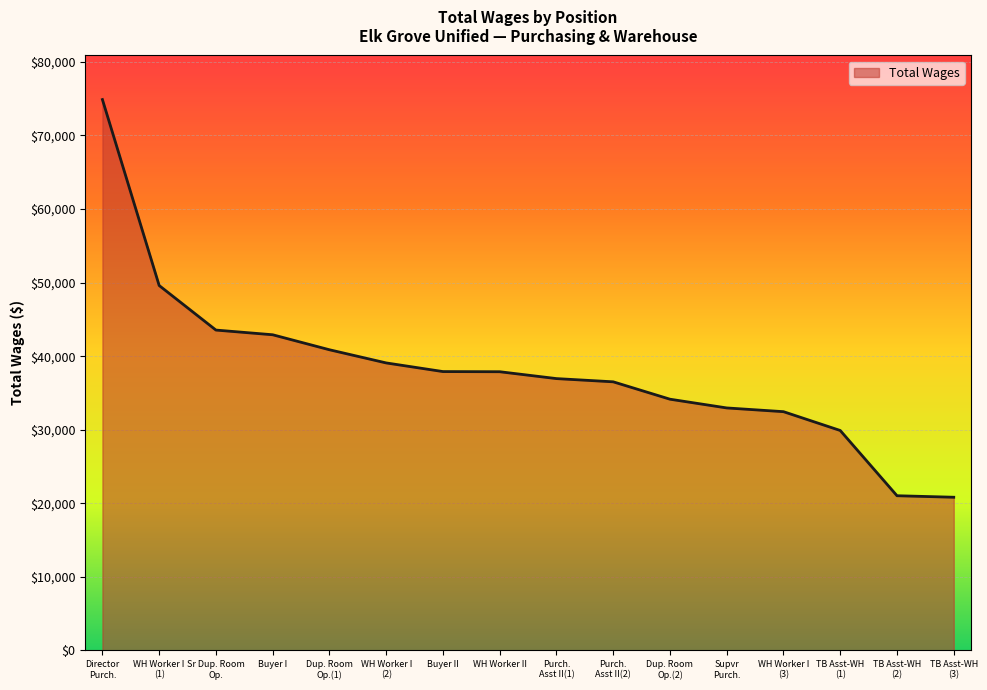

What is the smallest value displayed?

20828